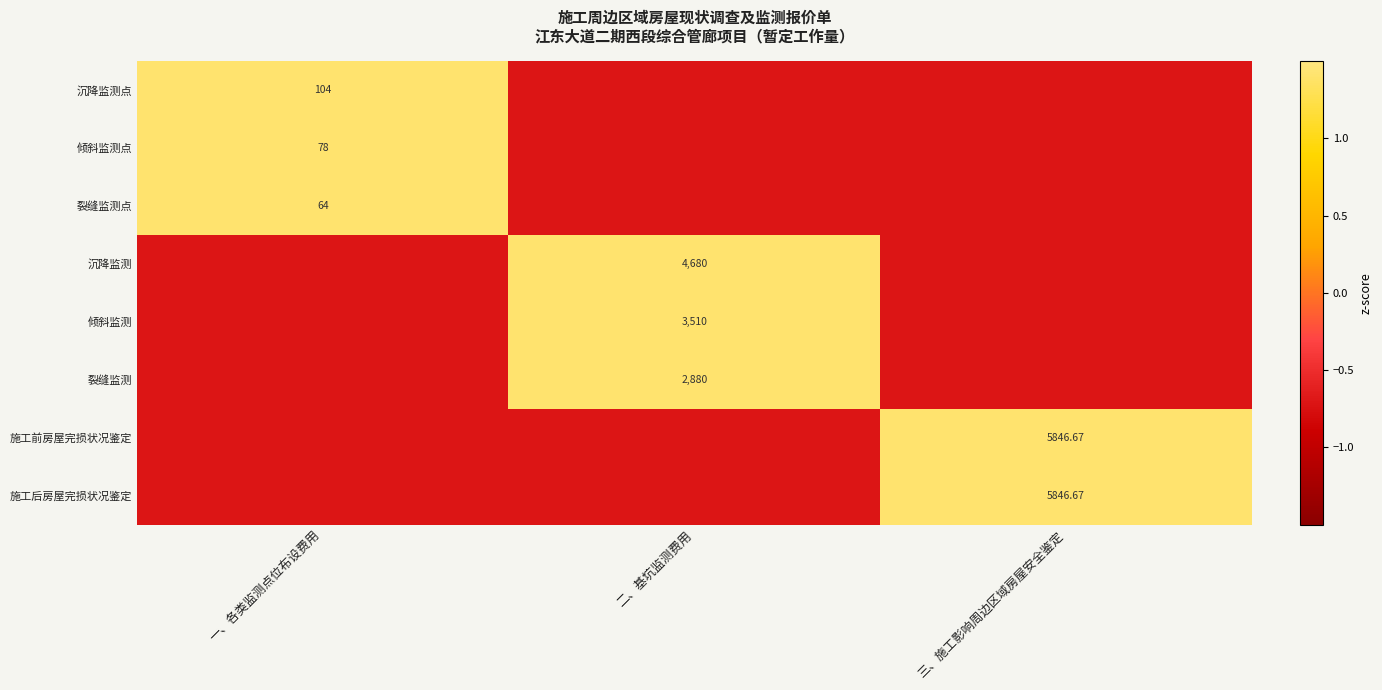

Rank the categories by 倾斜监测点 value from lowest to highest.

二、基坑监测费用, 三、施工影响周边区域房屋安全鉴定, 一、各类监测点位布设费用